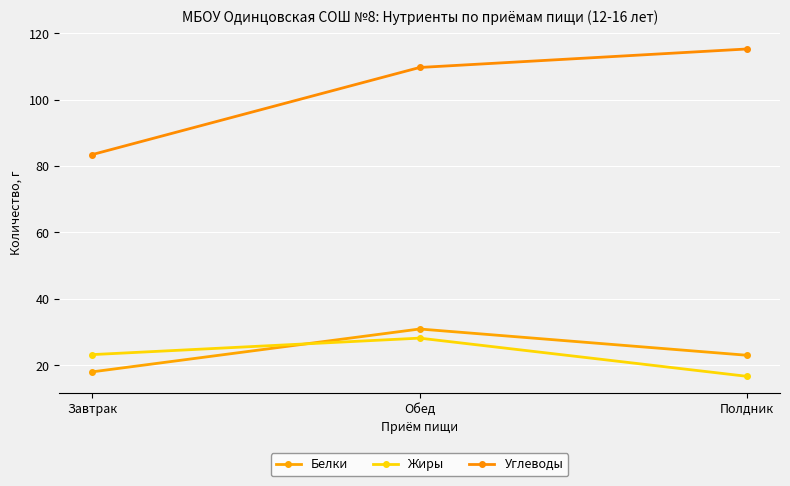

Reading left to right, transcribe all the data shown in this chart.

Белки: Завтрак=18.0	Обед=30.9	Полдник=23.0
Жиры: Завтрак=23.2	Обед=28.2	Полдник=16.6
Углеводы: Завтрак=83.5	Обед=109.7	Полдник=115.3